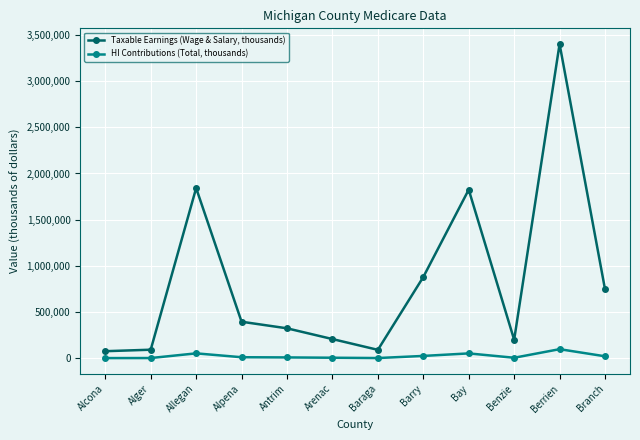

How many values in the Taxable Earnings (Wage & Salary, thousands) series are below 395584?

6